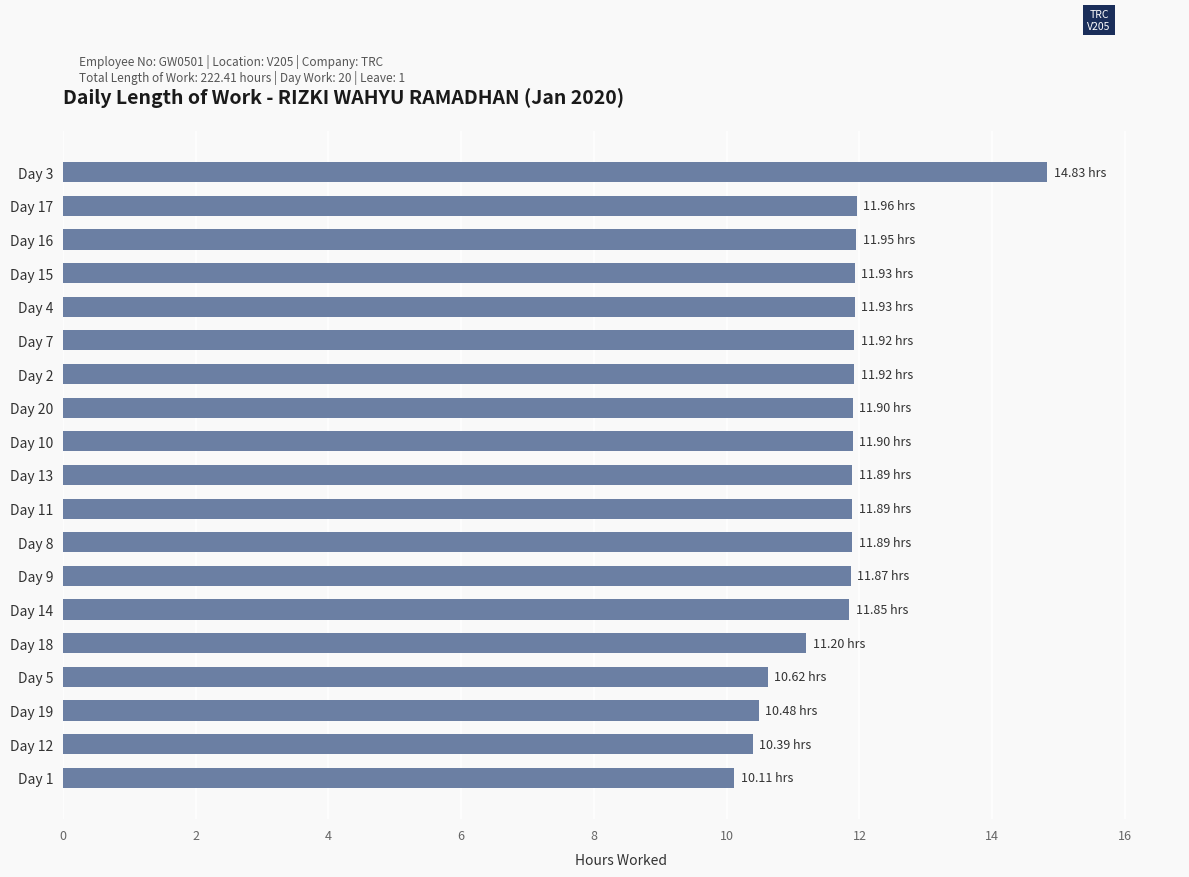

What is the sum of all values?

222.4